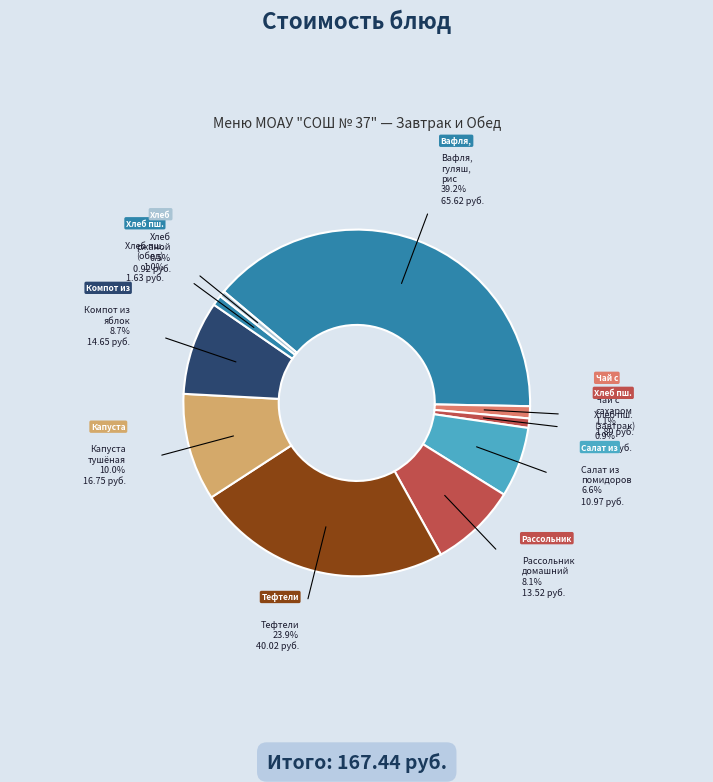

How many slices are in this pie chart?

10